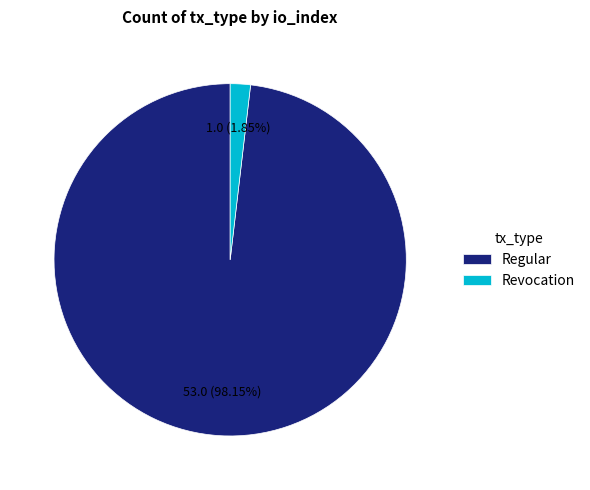

How many segments does this pie chart have?

2